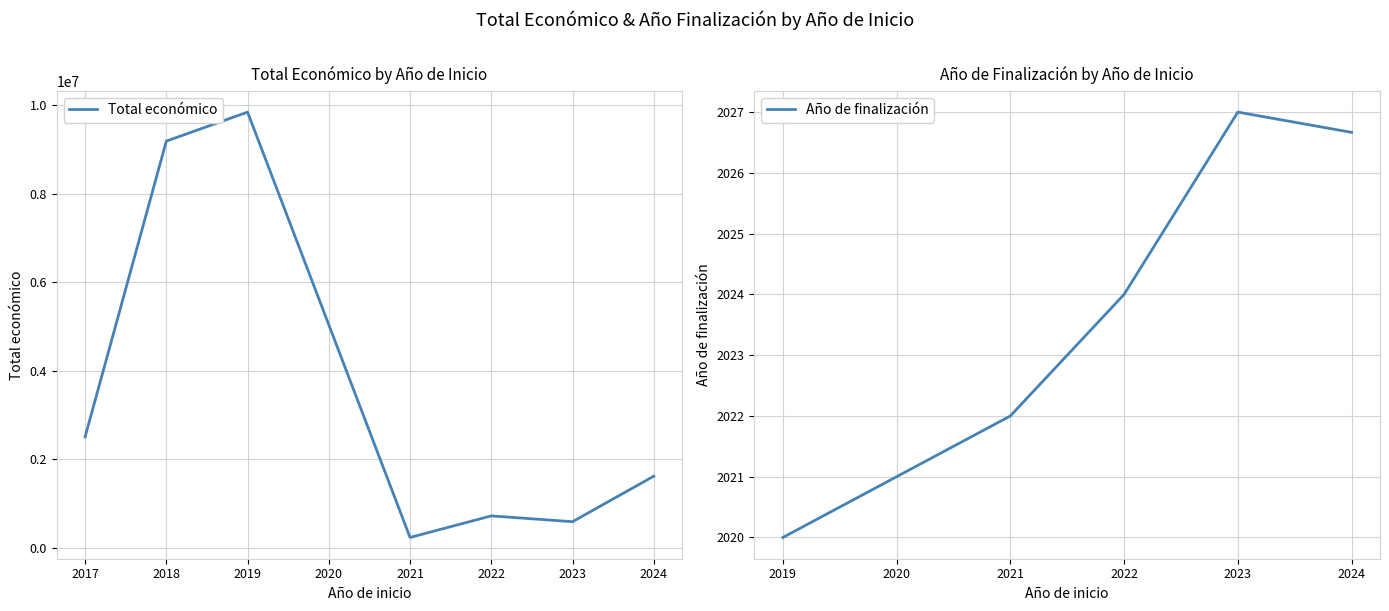

What is the minimum value for Total económico?

233611